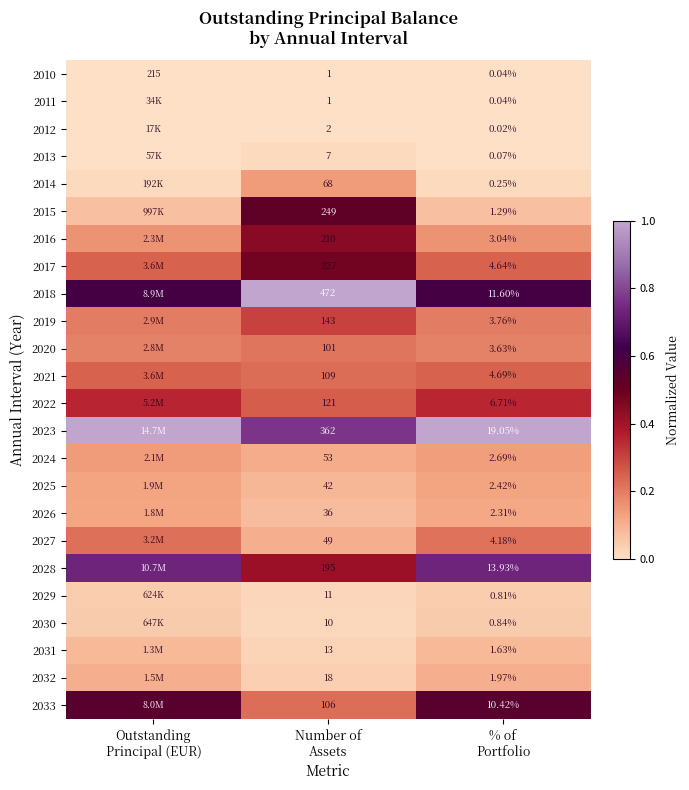

At which category is the sum across all series the highest?

Number of
Assets